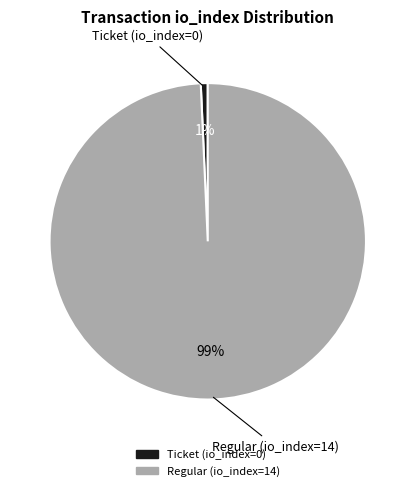

How many slices are in this pie chart?

2